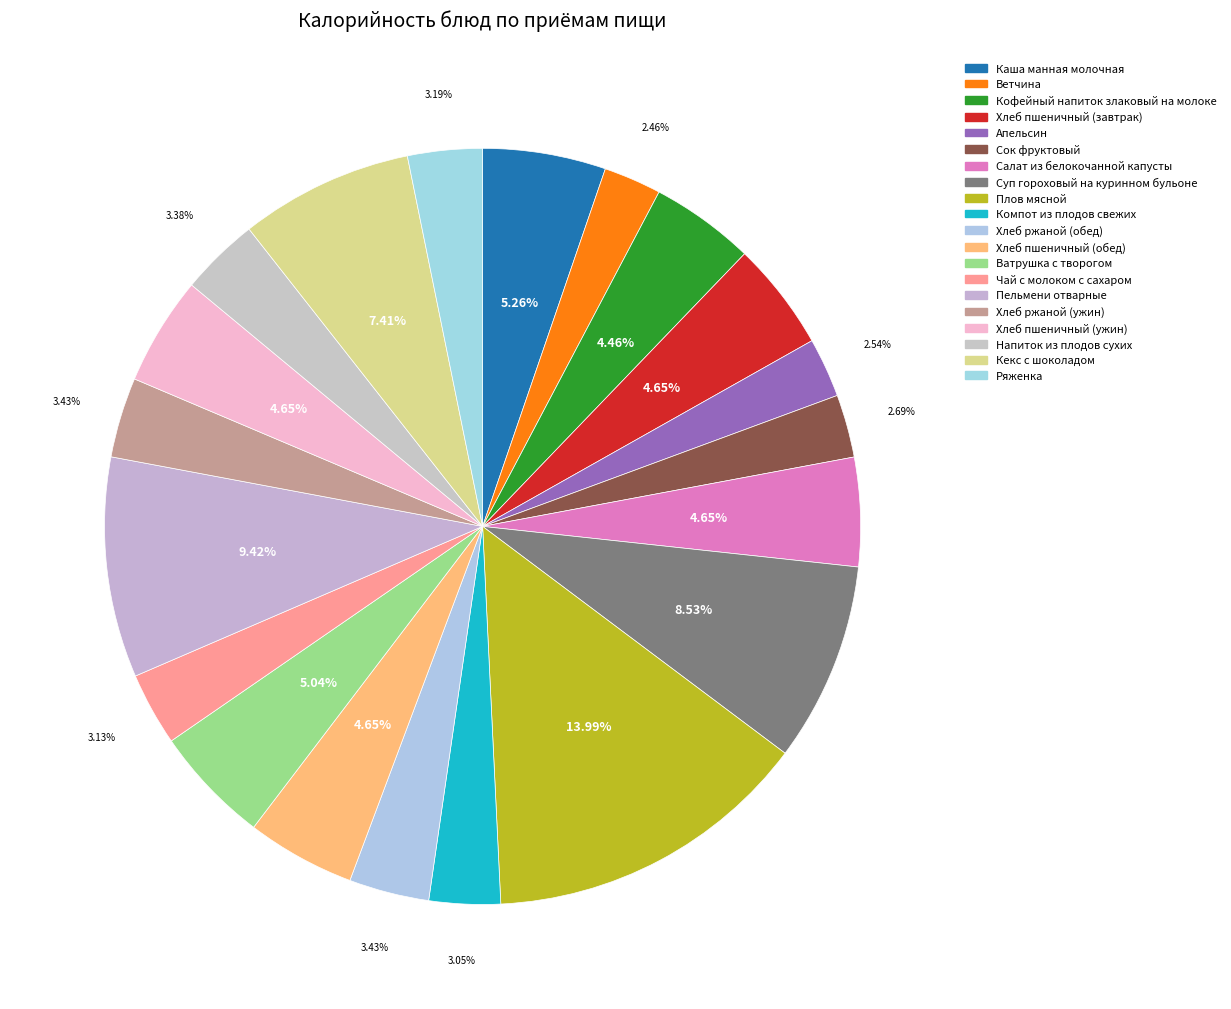

Is there any slice that represents more than half of the pie?

No